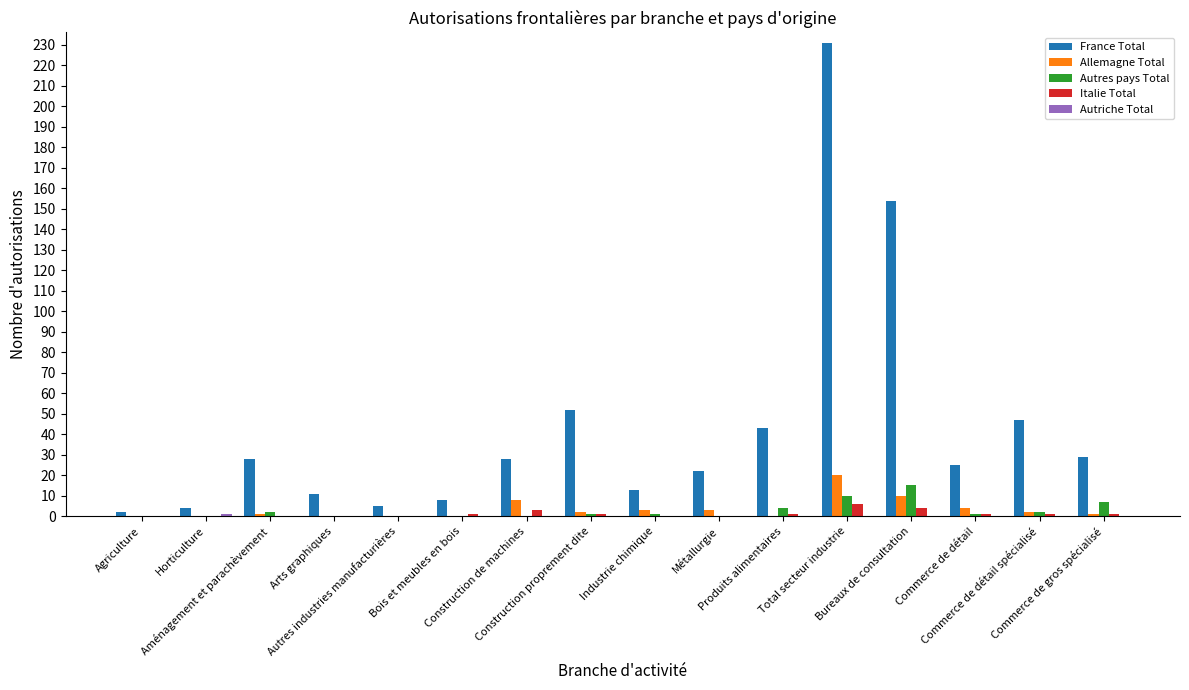

Which series has the largest total across all categories?

France Total